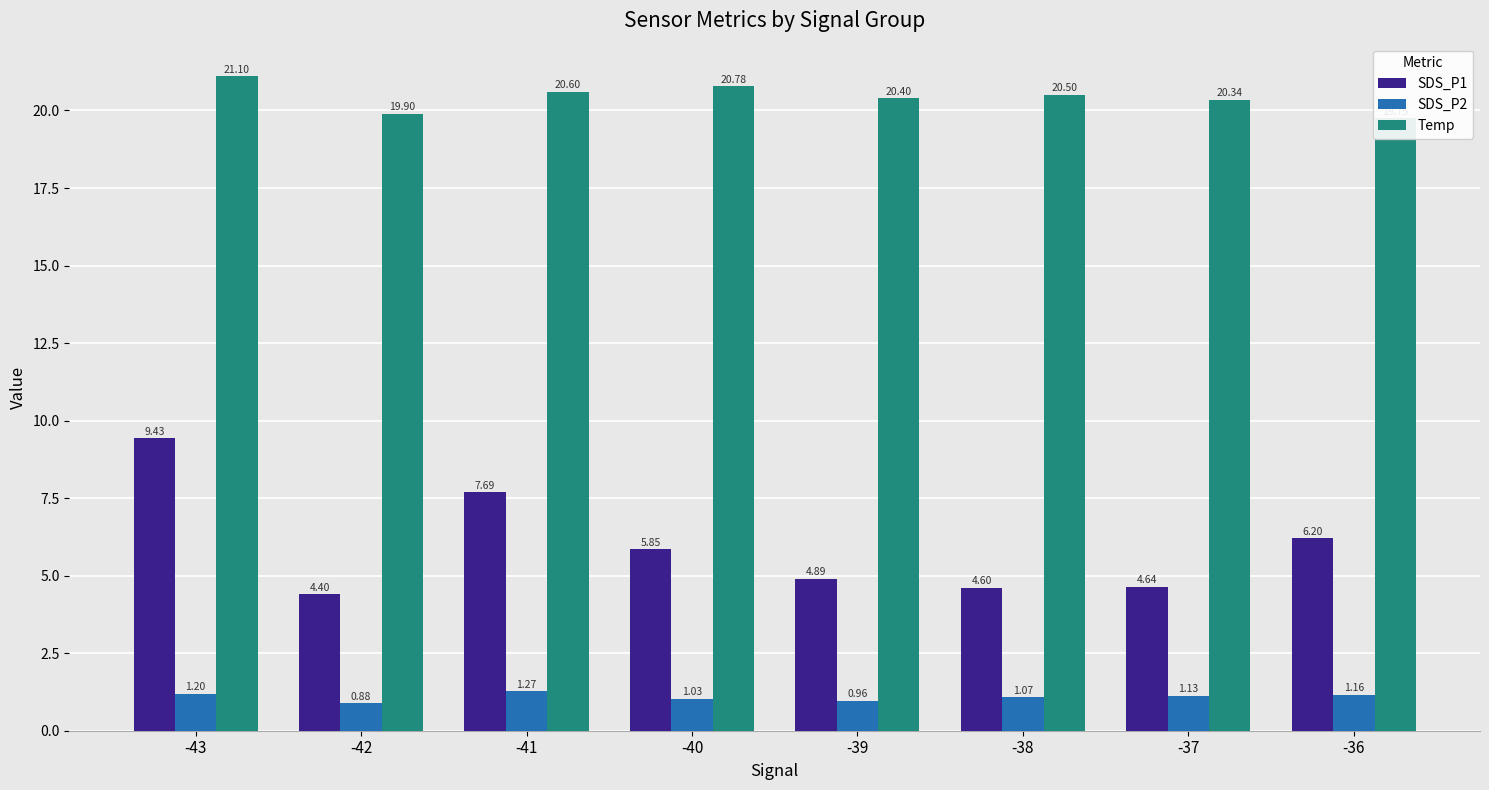

How many distinct data groups are displayed?

3